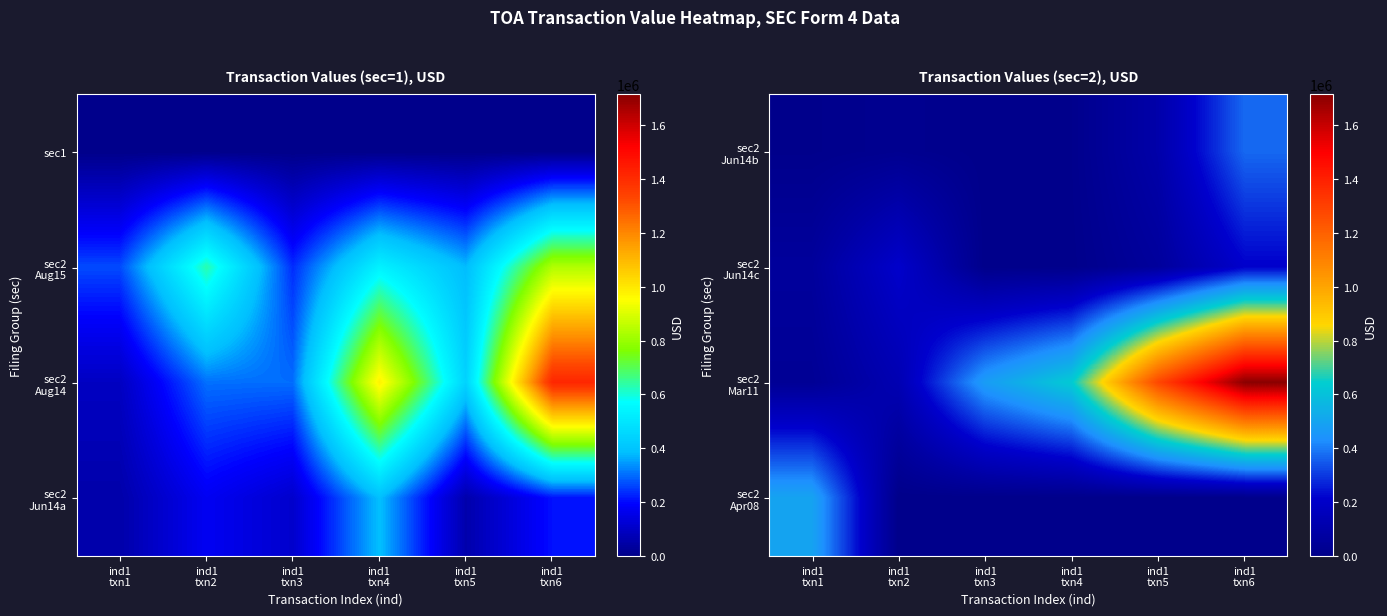

What is the average value of the sec2 Jun14b series?

84336